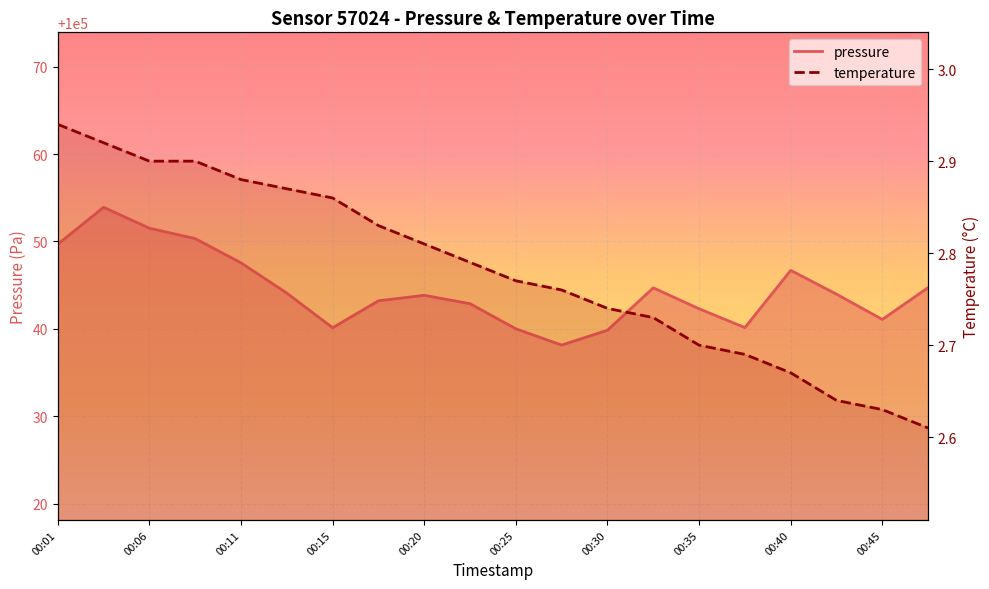

True or false: temperature and pressure cross at least once.

False